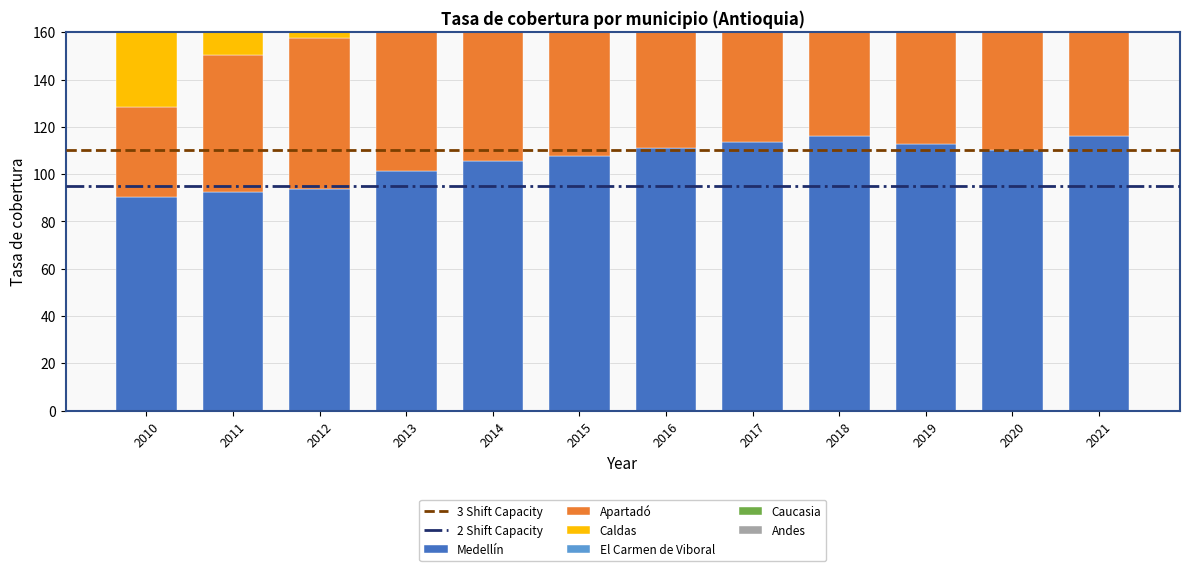

At which label is Apartadó closest to 64?

2012